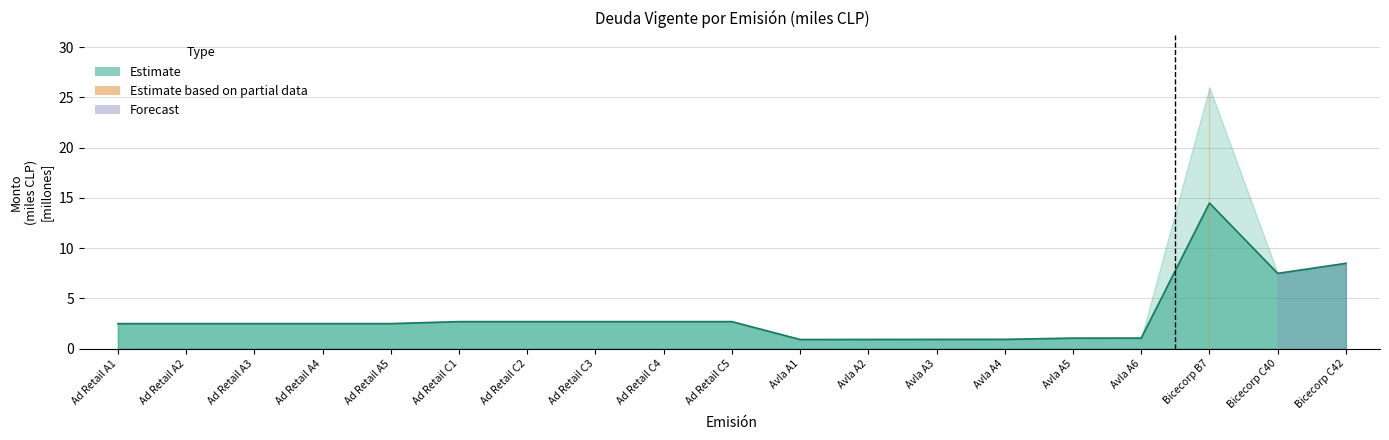

How many lines are shown in the chart?

1